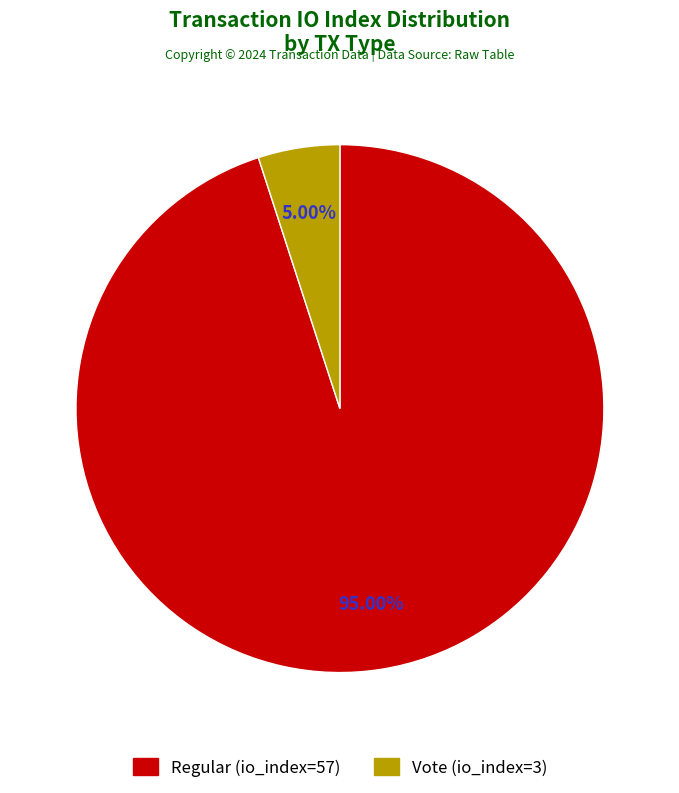

What portion of the pie excludes Regular (io_index=57)?

5.0%